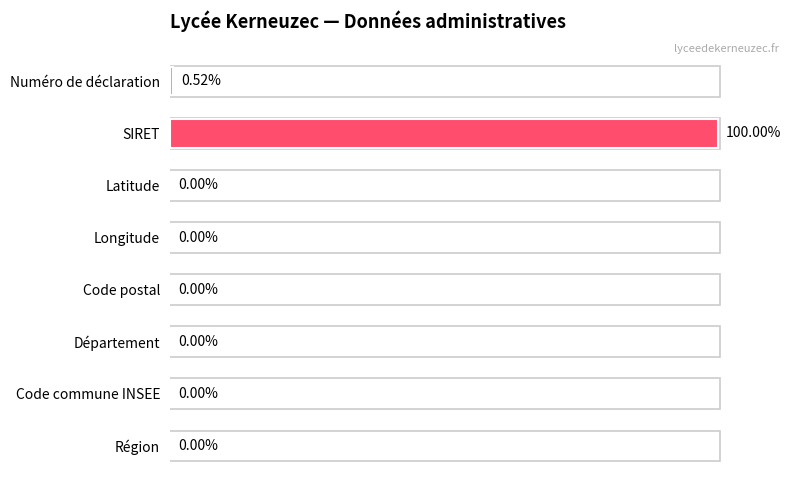

Which label corresponds to the largest value in the chart?

SIRET